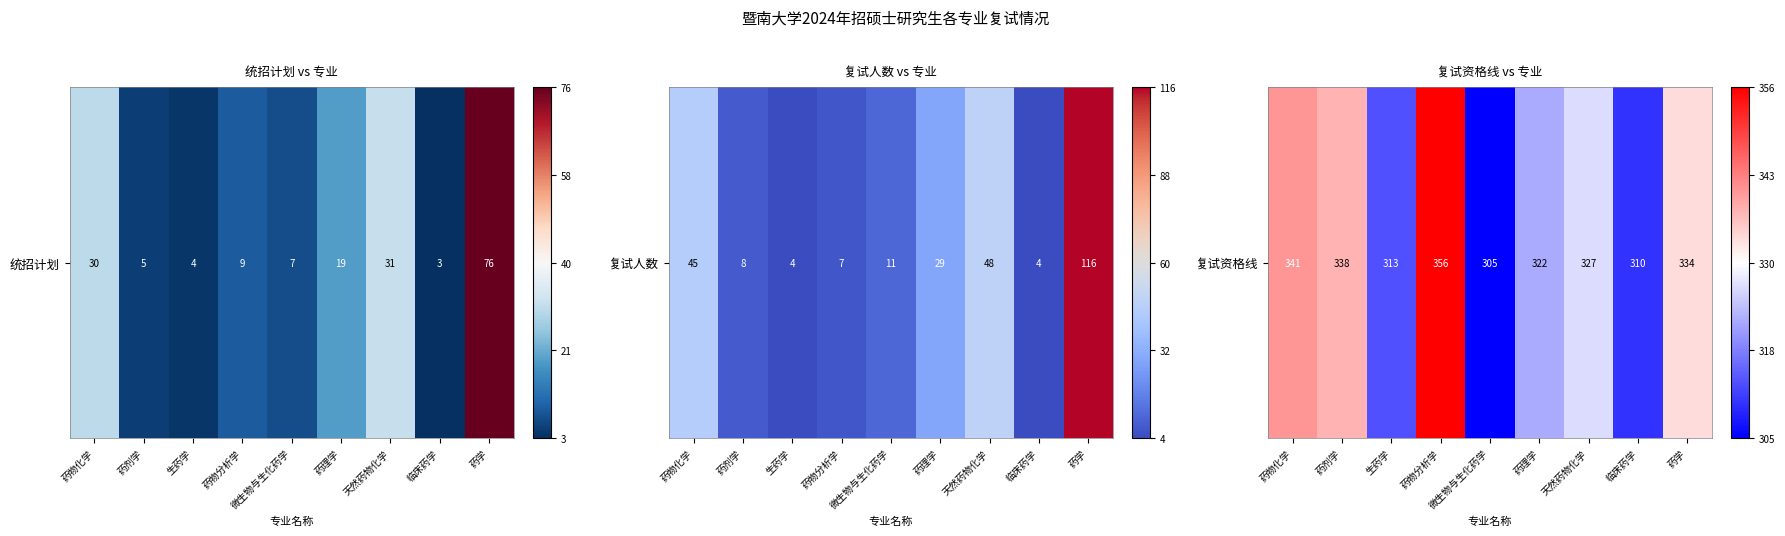

Rank the categories by value from lowest to highest.

微生物与生化药学, 临床药学, 生药学, 药理学, 天然药物化学, 药学, 药剂学, 药物化学, 药物分析学